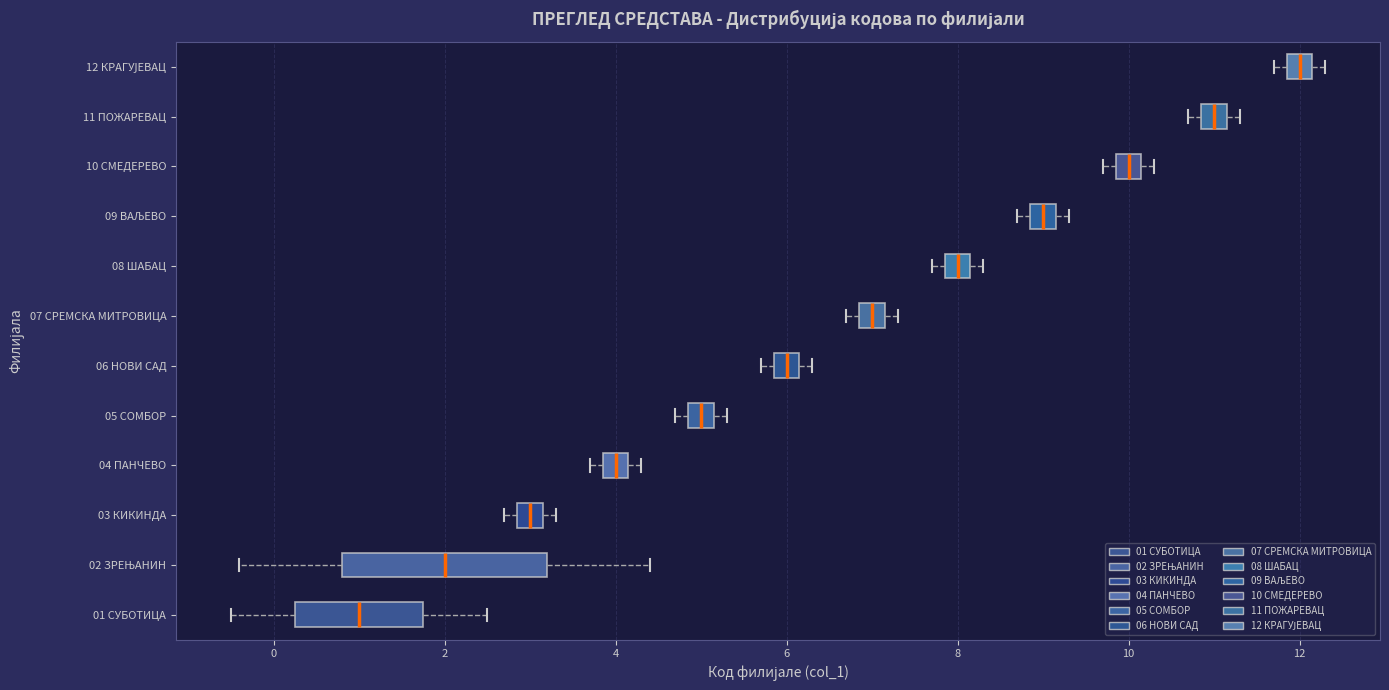

Which box has the furthest to the left median line?

01 СУБОТИЦА